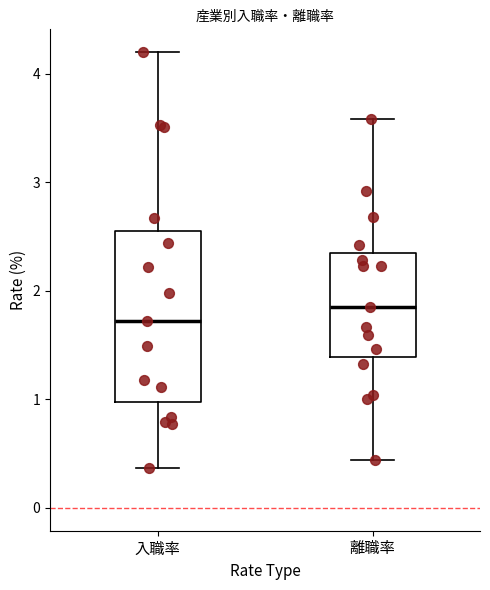

Reading left to right, transcribe this box plot: for each box, give where its median line is, the range the box spans, and where its two whiskers end, as read against the y-axis. The values are not printed on the chart, so give them approximately, as read against the axis.

入職率: median 1.7, box 1.0 to 2.6, whiskers 0.4 to 4.2
離職率: median 1.9, box 1.4 to 2.4, whiskers 0.4 to 3.6